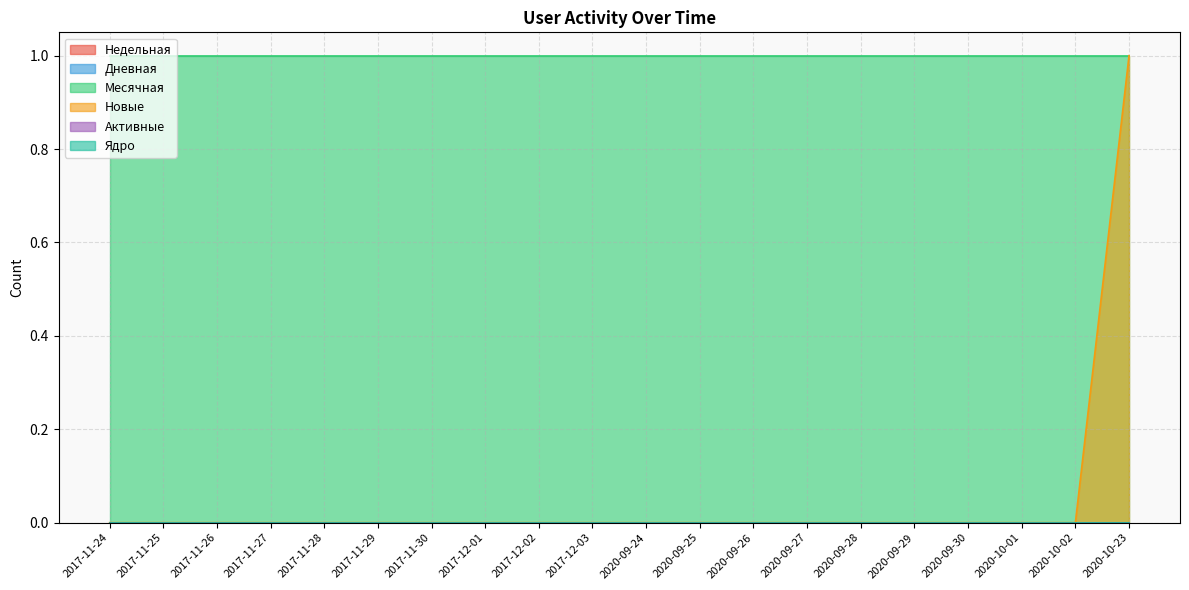

Rank the series at 2020-09-26 from lowest to highest value.

Недельная, Дневная, Новые, Активные, Ядро, Месячная